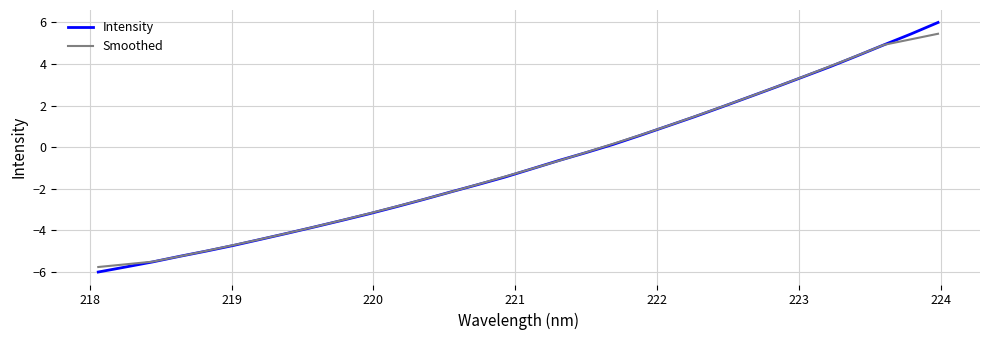

How many series are shown in this chart?

2